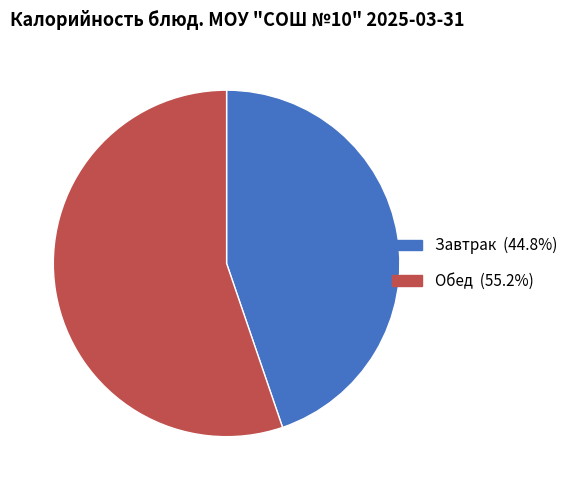

Does any single category account for the majority?

Yes